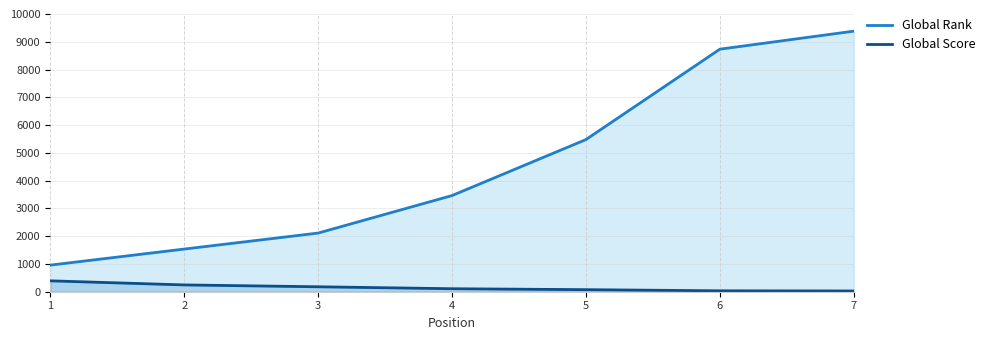

Which series has the largest range (max minus min)?

Global Rank